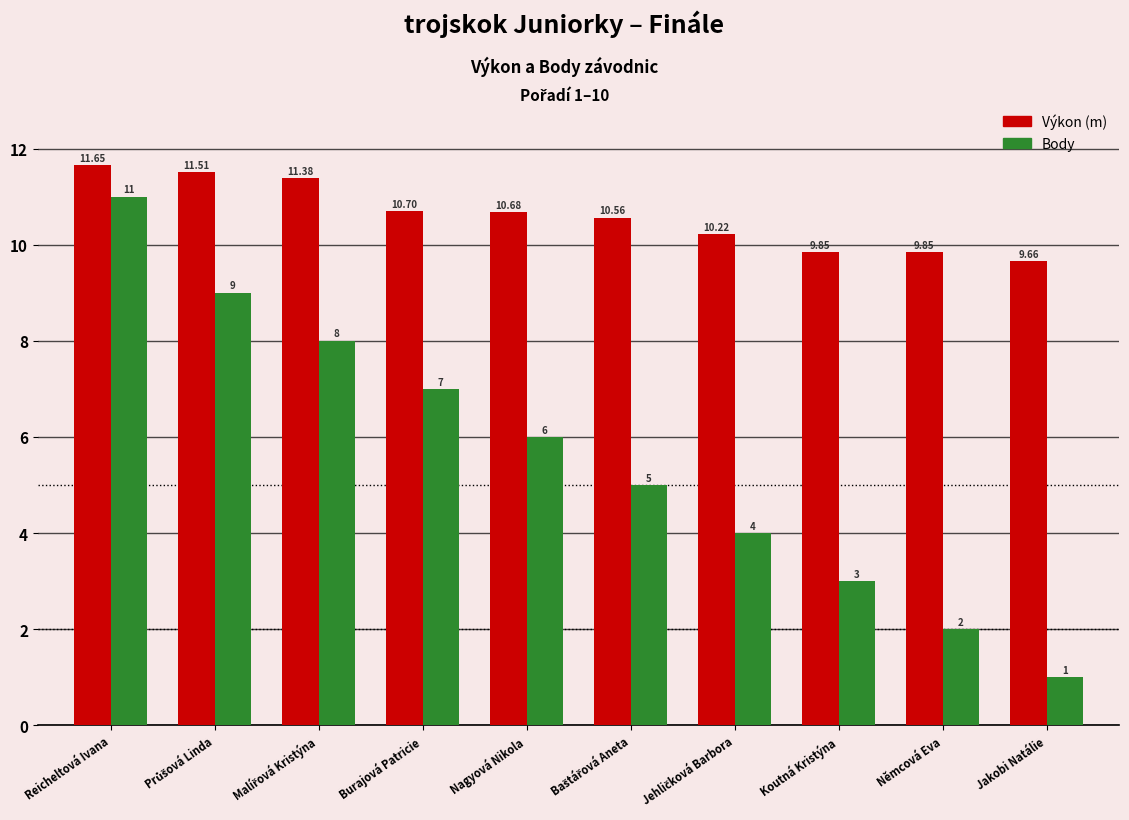

At which category does the chart reach its minimum across all series?

Jakobi Natálie